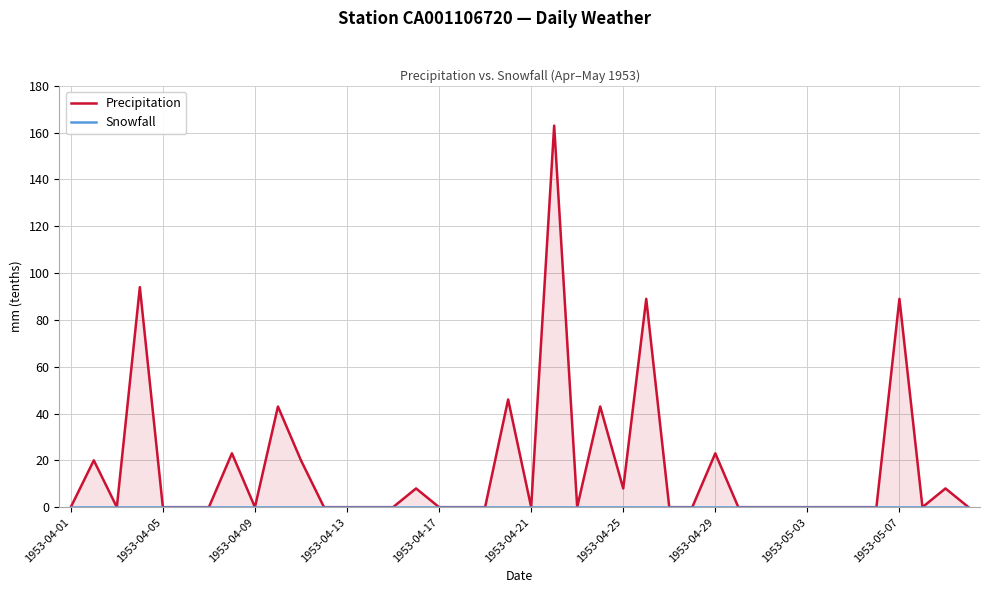

True or false: Precipitation and Snowfall intersect in this chart.

False